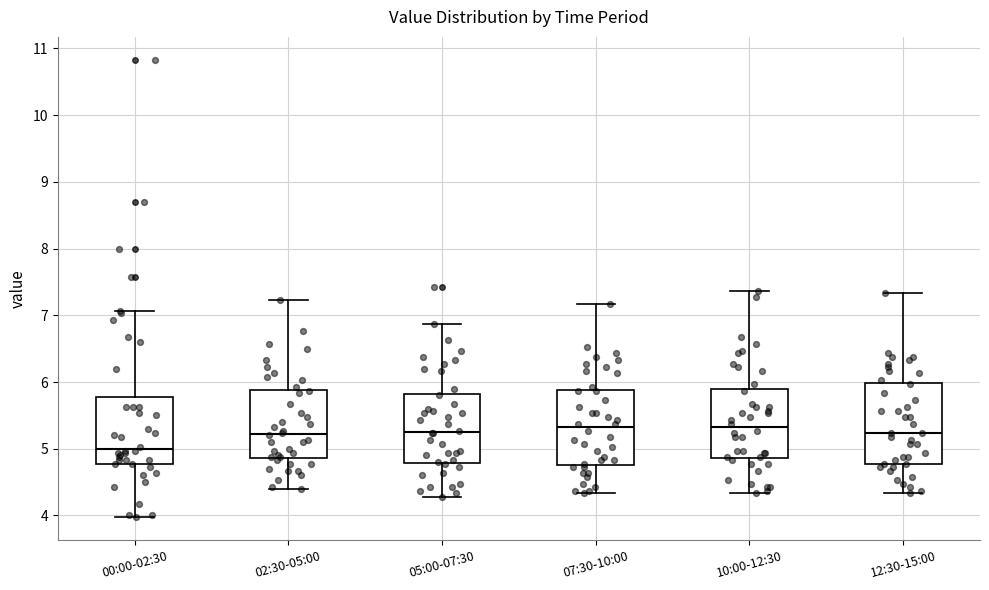

Reading left to right, transcribe this box plot: for each box, give where its median line is, the range the box spans, and where its two whiskers end, as read against the y-axis. The values are not printed on the chart, so give them approximately, as read against the axis.

00:00-02:30: median 5.0, box 4.8 to 5.8, whiskers 4.0 to 7.1
02:30-05:00: median 5.2, box 4.9 to 5.9, whiskers 4.4 to 7.2
05:00-07:30: median 5.3, box 4.8 to 5.8, whiskers 4.3 to 6.9
07:30-10:00: median 5.3, box 4.8 to 5.9, whiskers 4.3 to 7.2
10:00-12:30: median 5.3, box 4.9 to 5.9, whiskers 4.3 to 7.4
12:30-15:00: median 5.2, box 4.8 to 6.0, whiskers 4.3 to 7.3